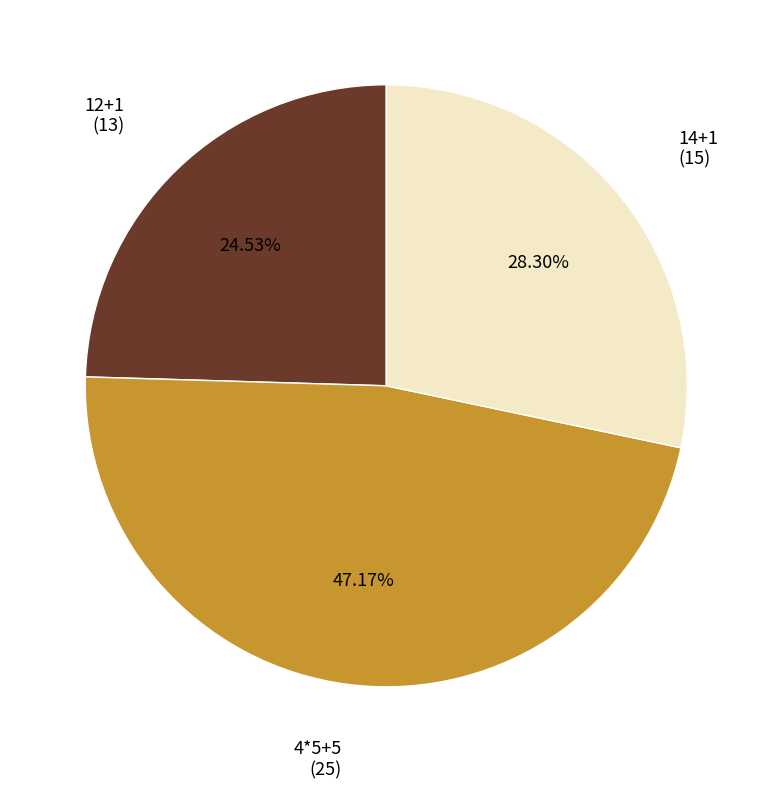

Is it true that 12+1 is 11% of the pie?

False